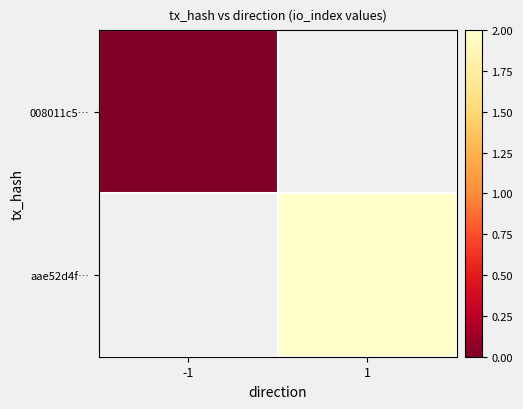

At -1, list the series in order from smallest to largest.

008011c5…, aae52d4f…